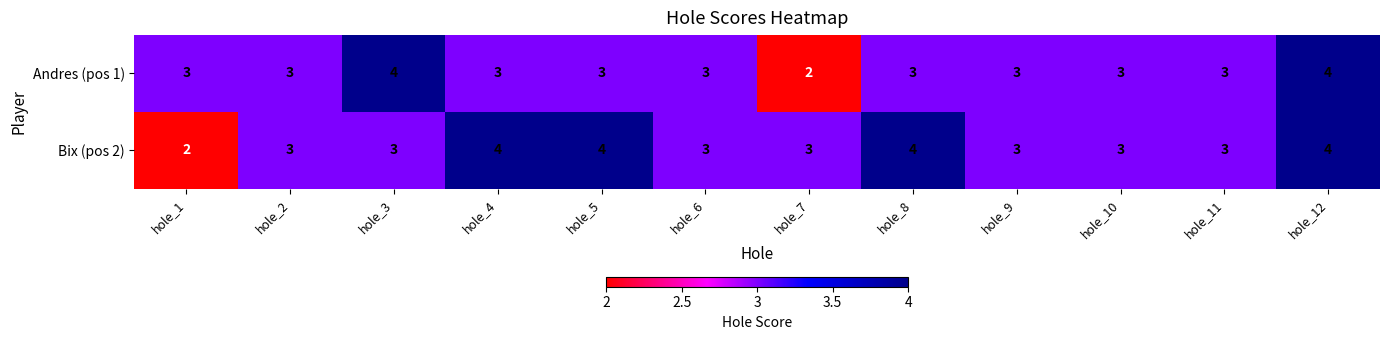

Reading left to right, extract all data points from this chart.

Andres (pos 1): 3	3	4	3	3	3	2	3	3	3	3	4
Bix (pos 2): 2	3	3	4	4	3	3	4	3	3	3	4